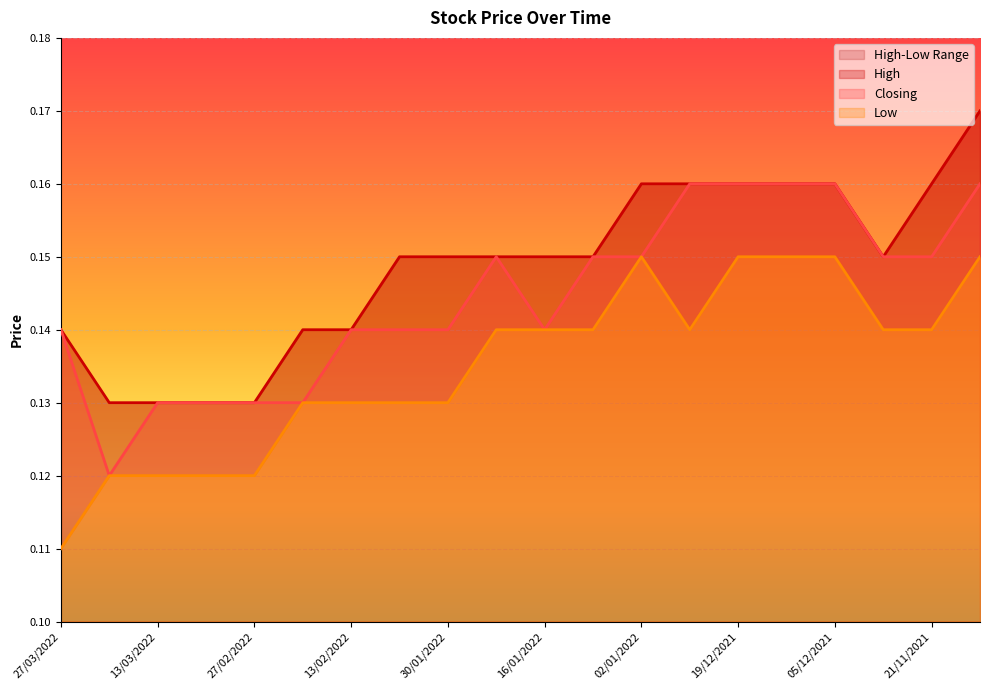

What is the average value of the Closing series?

0.1